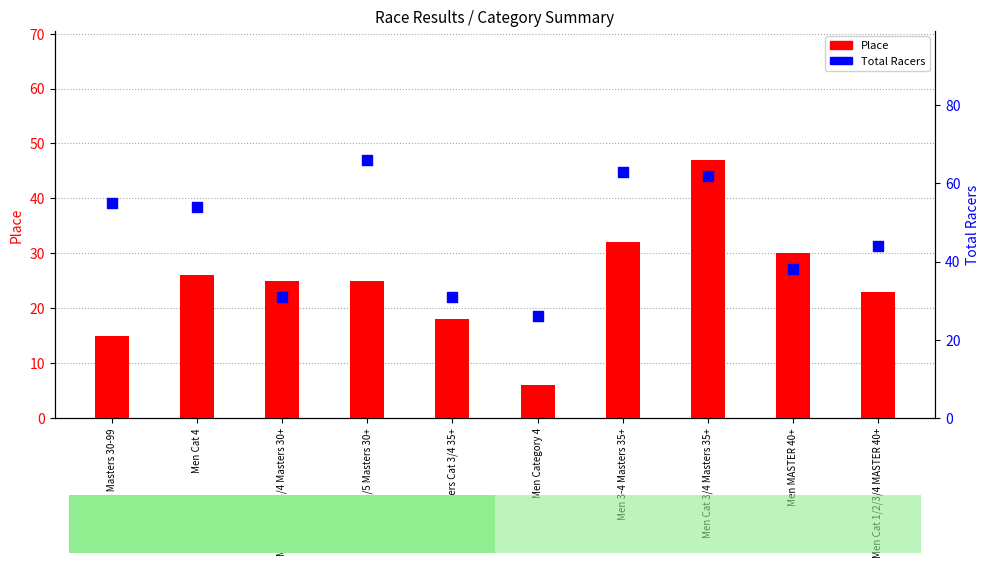

What is the total value across all series at Men MASTER 40+?

68